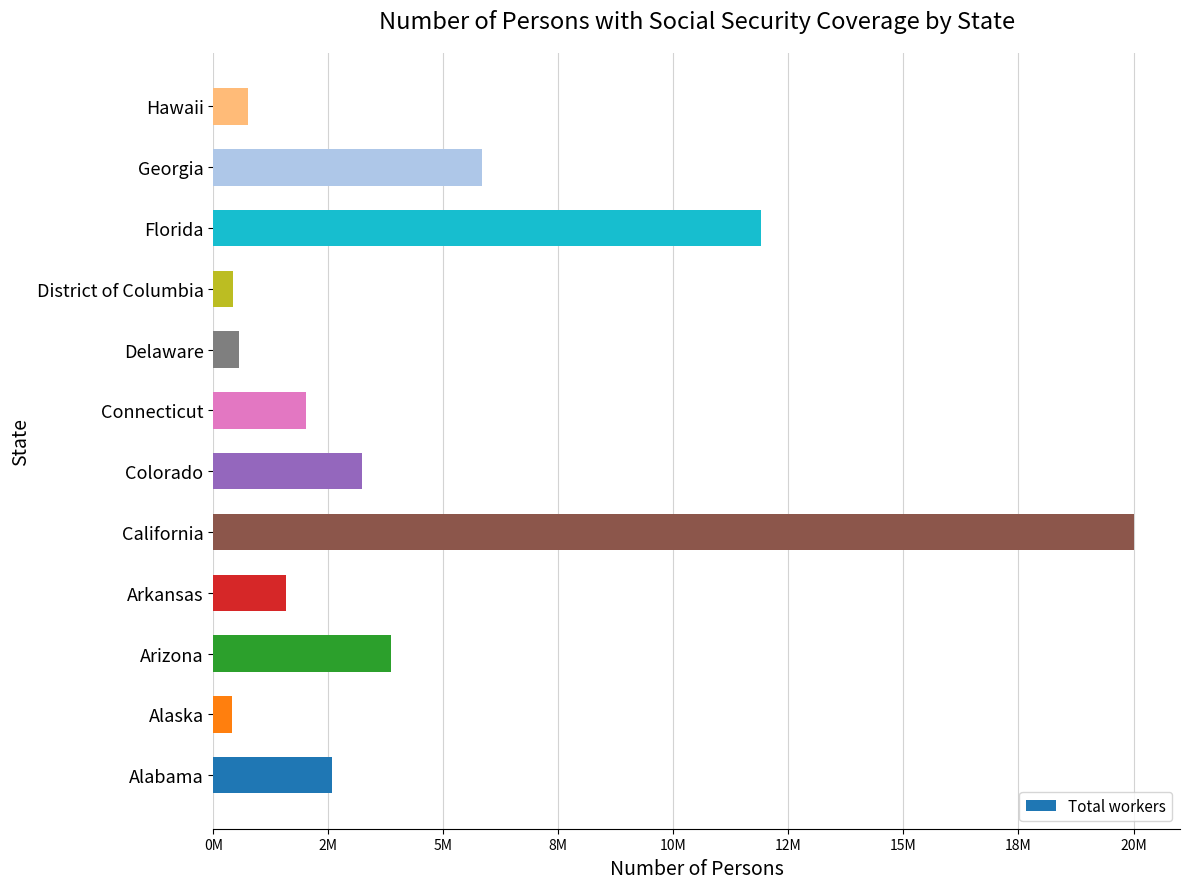

Are the bars horizontal?

Yes